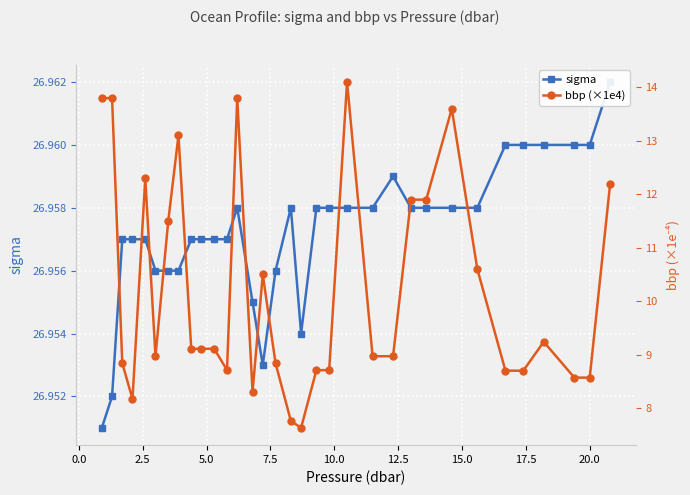

Reading left to right, what are all the values shown in this chart?

sigma: 27.0	27.0	27.0	27.0	27.0	27.0	27.0	27.0	27.0	27.0	27.0	27.0	27.0	27.0	27.0	27.0	27.0	27.0	27.0	27.0	27.0	27.0	27.0	27.0	27.0	27.0	27.0	27.0	27.0	27.0	27.0	27.0	27.0
bbp (×1e4): 13.8	13.8	8.8	8.2	12.3	9.0	11.5	13.1	9.1	9.1	9.1	8.7	13.8	8.3	10.5	8.8	7.8	7.6	8.7	8.7	14.1	9.0	9.0	11.9	11.9	13.6	10.6	8.7	8.7	9.2	8.6	8.6	12.2